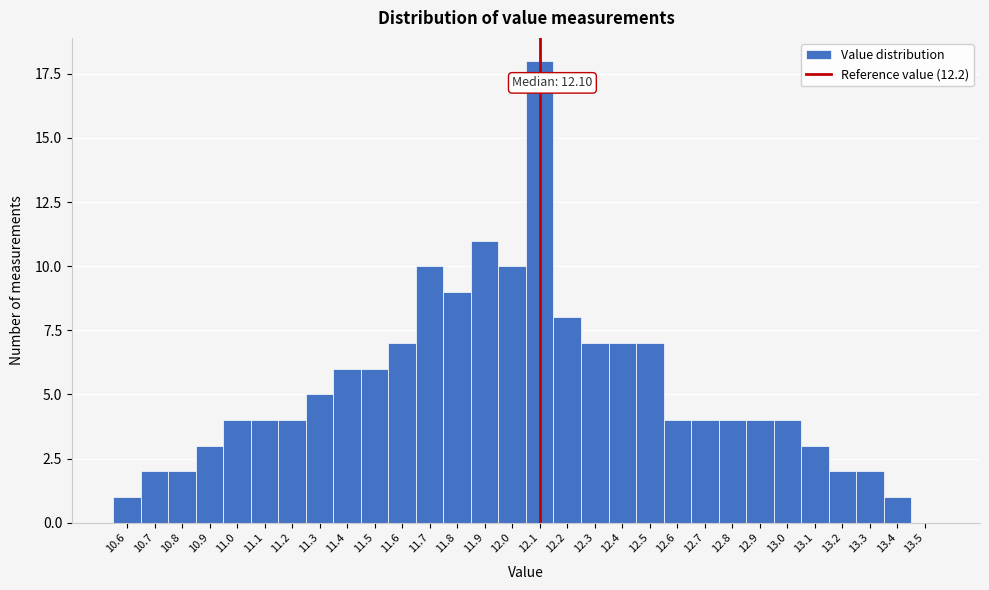

Reading right to left, transcribe all the data shown in this chart.

13.5=0	13.4=1	13.3=2	13.2=2	13.1=3	13.0=4	12.9=4	12.8=4	12.7=4	12.6=4	12.5=7	12.4=7	12.3=7	12.2=8	12.1=18	12.0=10	11.9=11	11.8=9	11.7=10	11.6=7	11.5=6	11.4=6	11.3=5	11.2=4	11.1=4	11.0=4	10.9=3	10.8=2	10.7=2	10.6=1